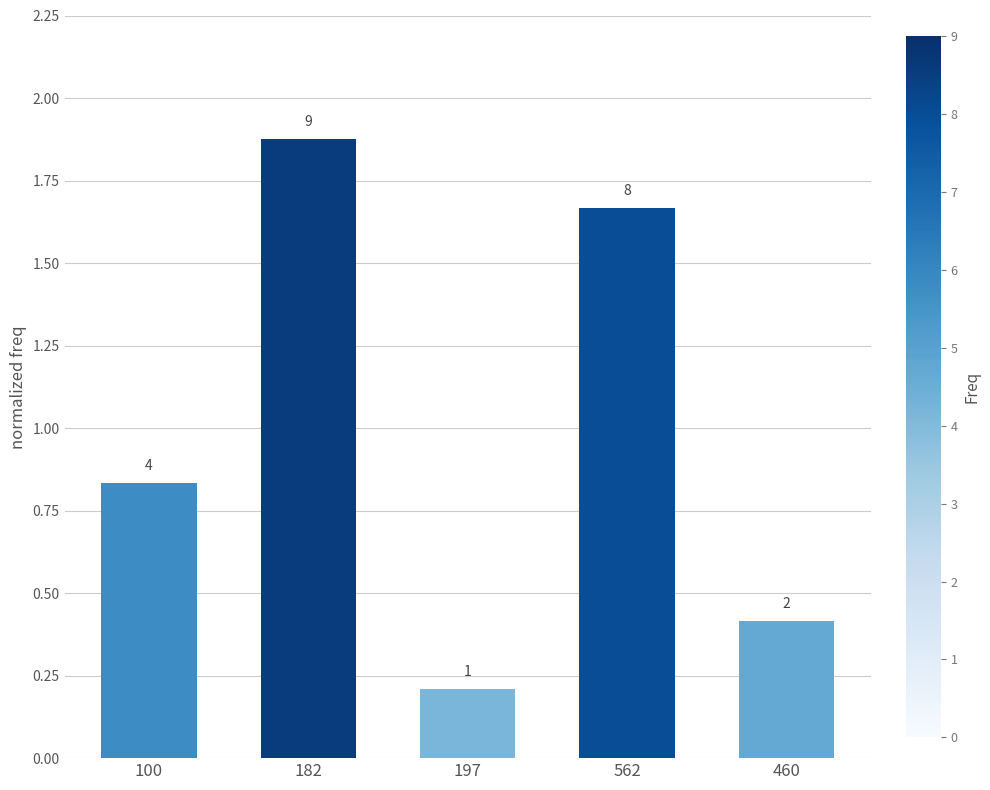

Does the chart contain any negative values?

No